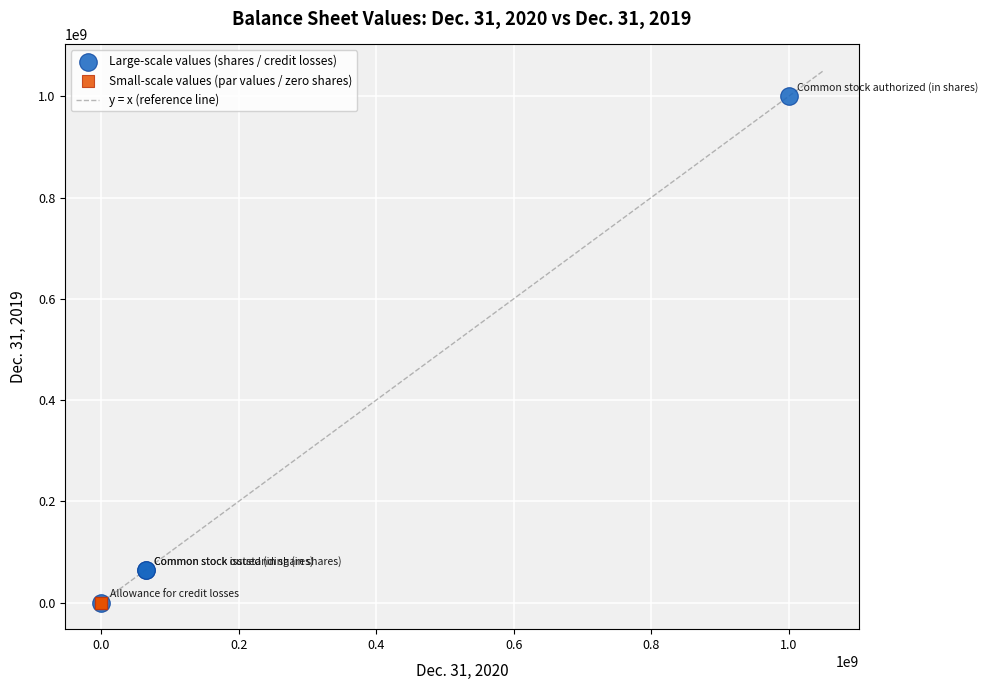

Which series reaches the maximum Y coordinate?

Large-scale values (shares / credit losses)